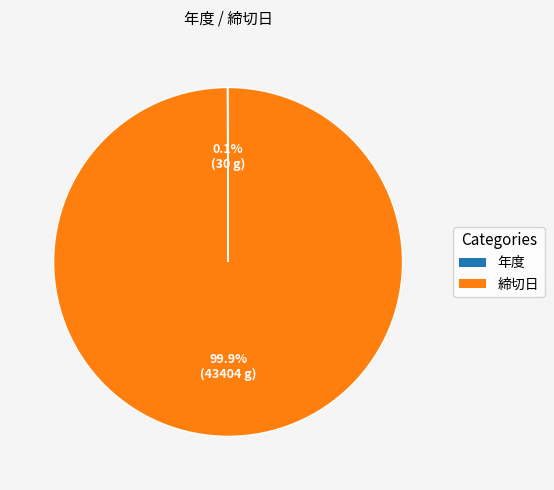

Which category has the biggest portion of the pie?

締切日